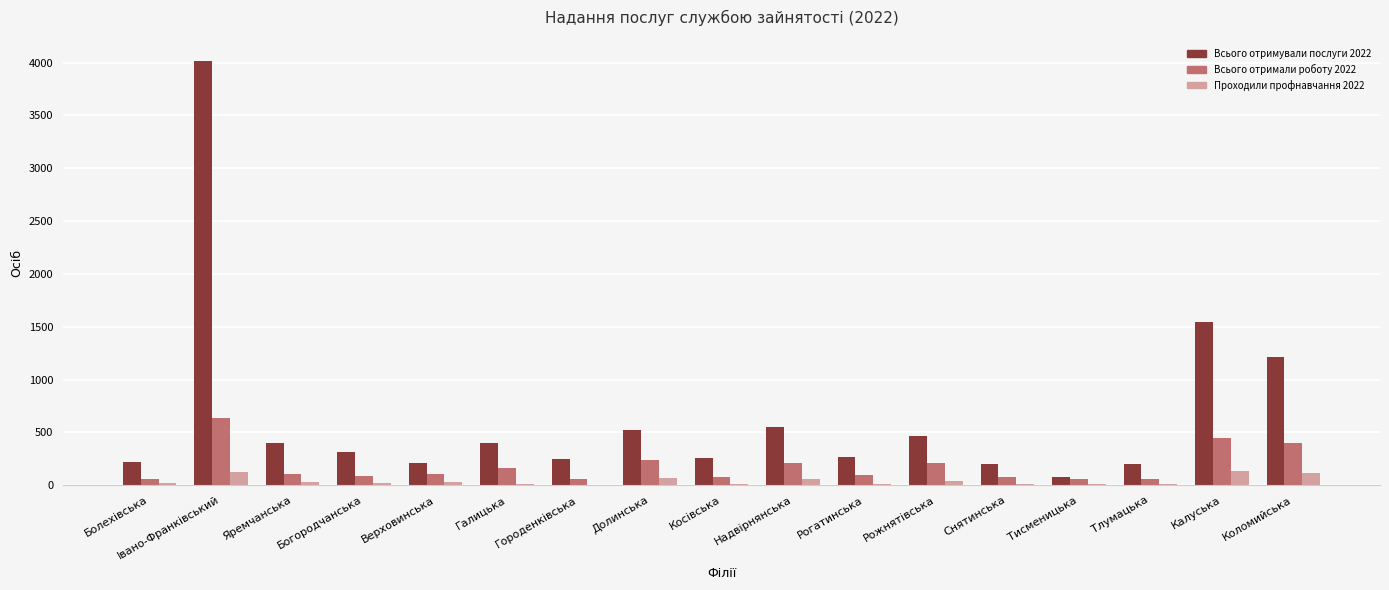

Which series has the largest total across all categories?

Всього отримували послуги 2022